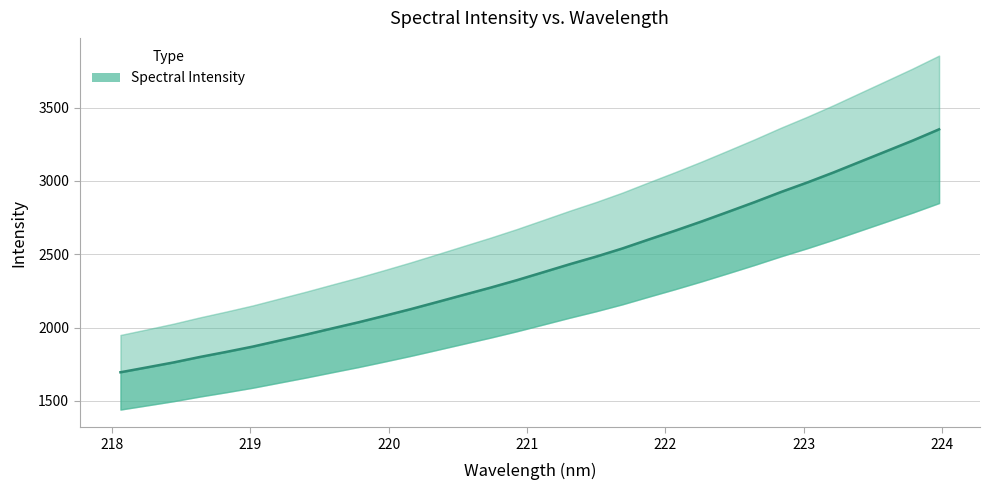

Reading right to left, extract all data points from this chart.

3352.2	3275.5	3202.9	3130.7	3058.2	2989.4	2924.2	2855.2	2789.1	2723.8	2661.3	2601.1	2539.7	2484.0	2432.0	2377.5	2323.3	2272.3	2223.8	2175.0	2126.6	2080.8	2035.9	1994.0	1951.3	1910.9	1870.2	1834.1	1799.4	1762.0	1728.4	1695.3